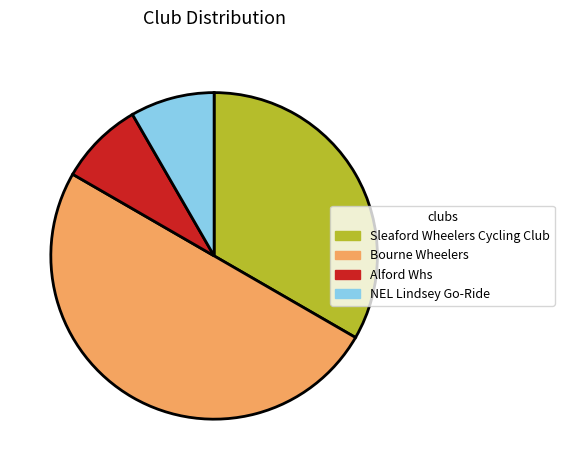

Which has a higher value, Bourne Wheelers or NEL Lindsey Go-Ride?

Bourne Wheelers